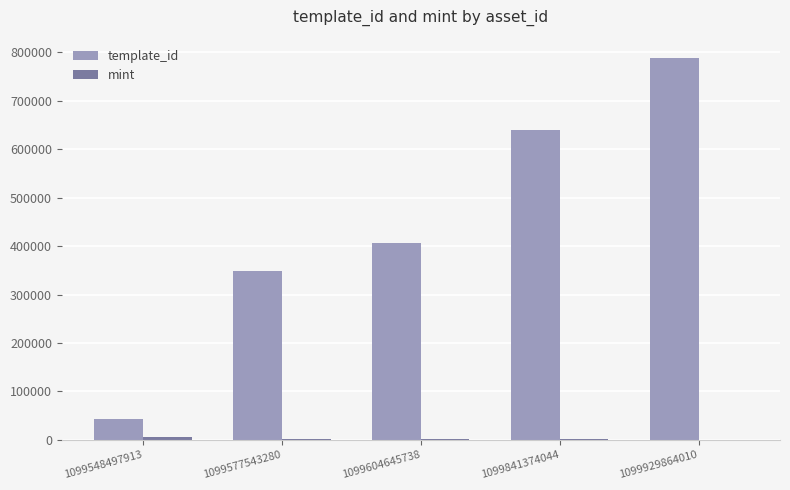

The template_id series shows 266432 at 1099604645738. True or false?

False